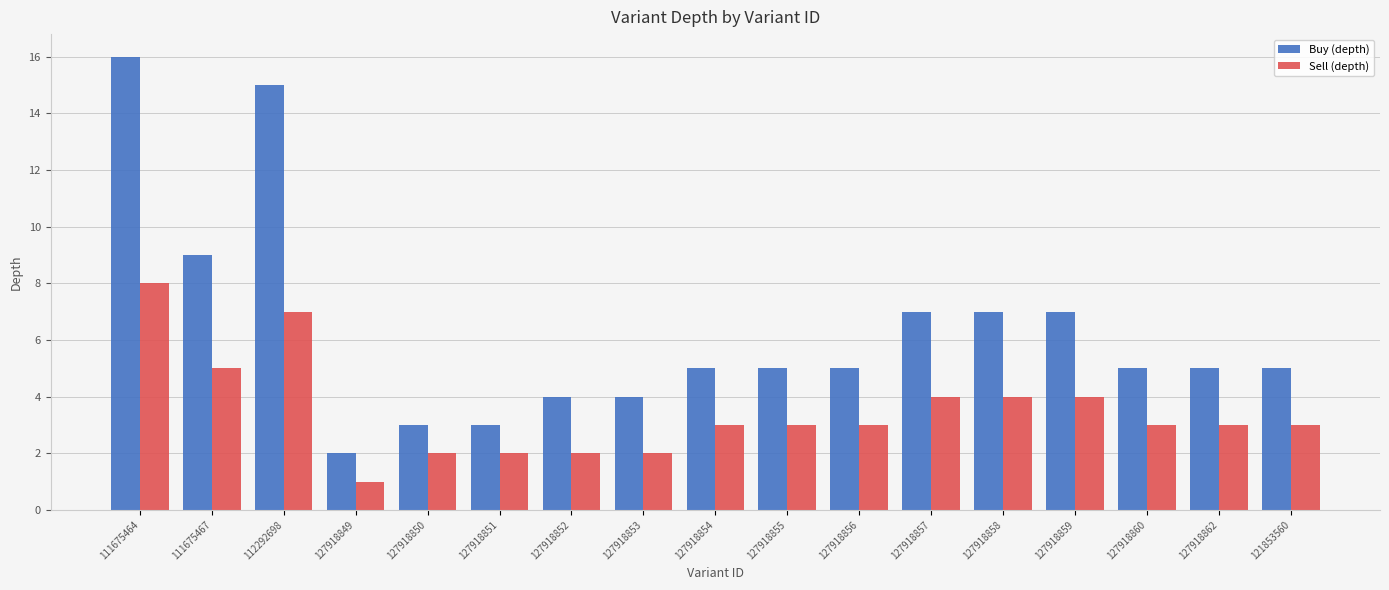

Rank the series by their maximum value, from highest to lowest.

Buy (depth), Sell (depth)